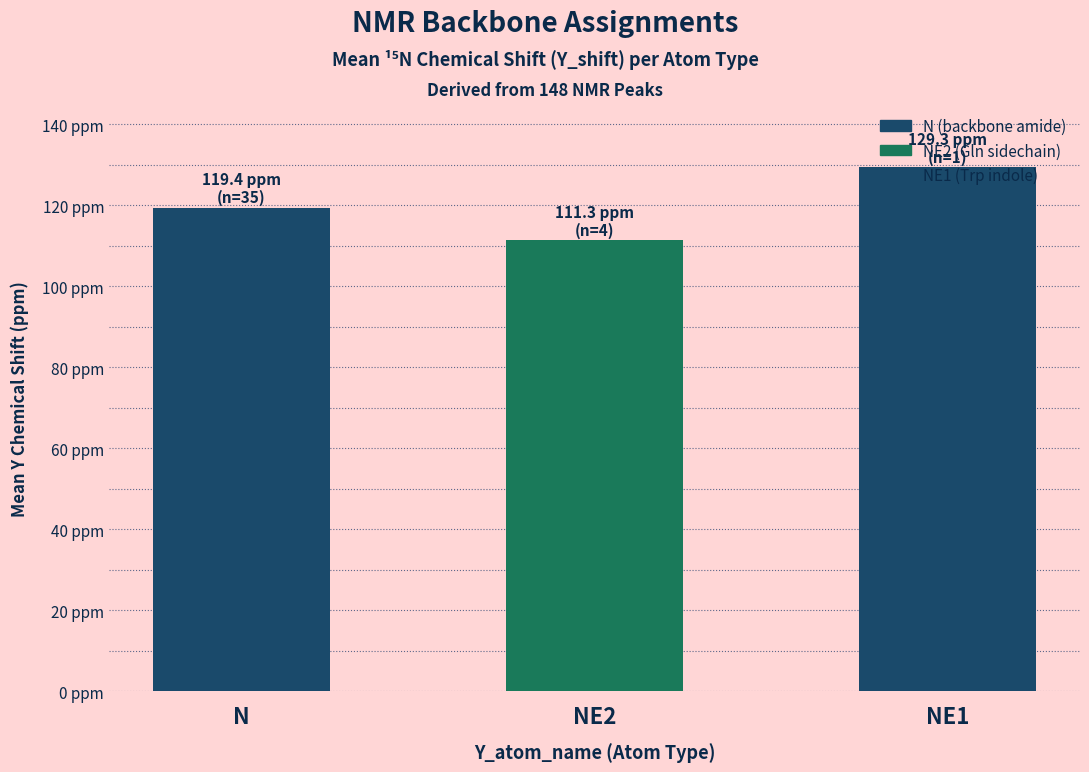

Between N and NE1, which is larger?

NE1